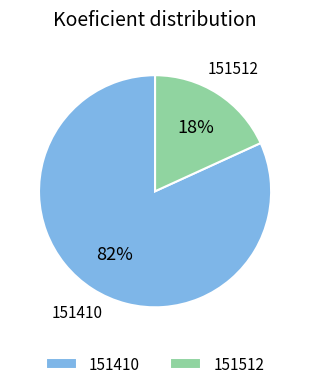

To the nearest percent, what percentage of the pie is 151410?

82%